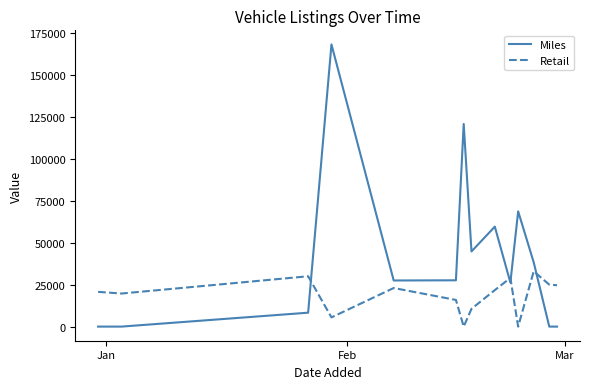

After their last crossing, which series has the higher values: Miles or Retail?

Retail